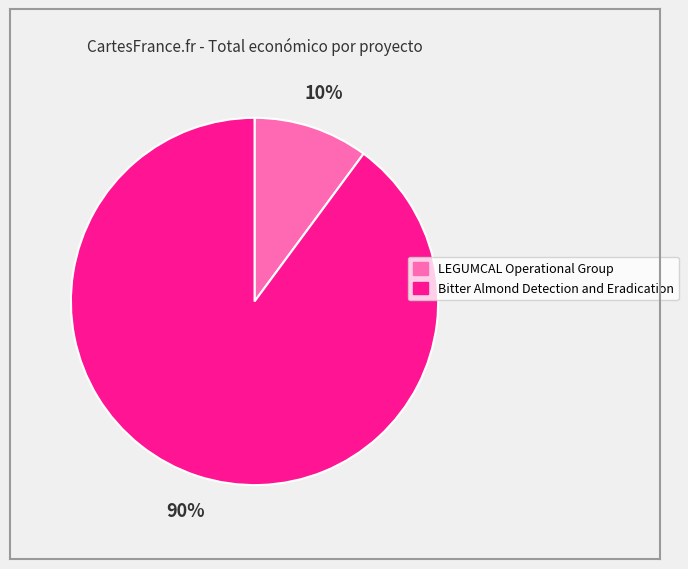

Rank the categories by value from lowest to highest.

LEGUMCAL Operational Group, Bitter Almond Detection and Eradication